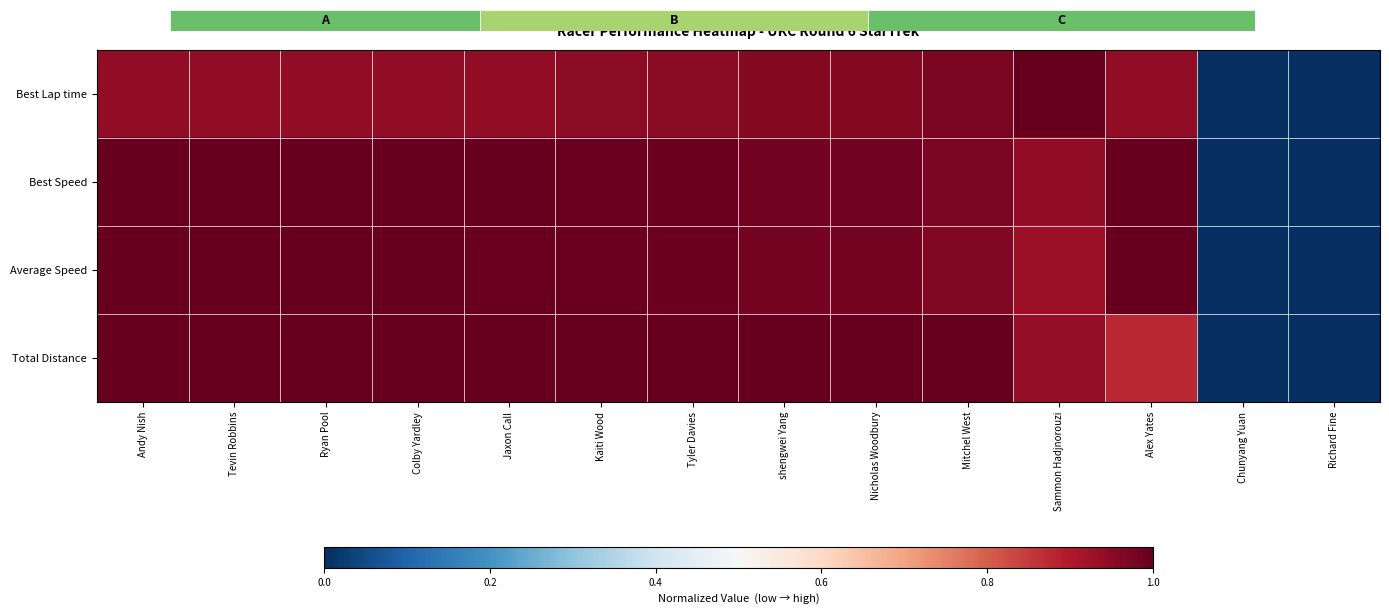

What is the sum of the Average Speed values at Ryan Pool and Tyler Davies?

2.0